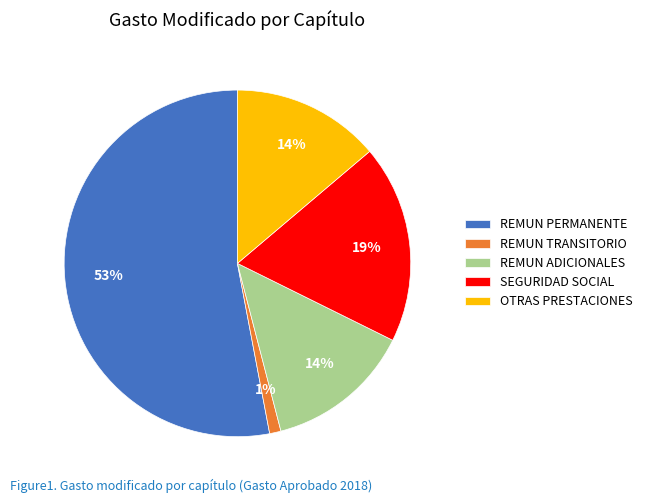

How many slices are in this pie chart?

5